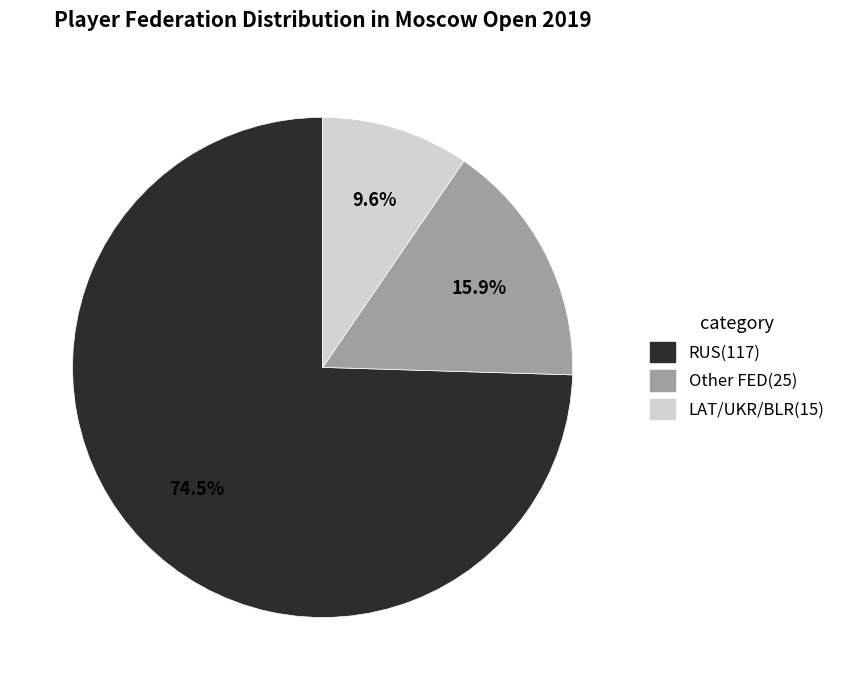

How many slices are in this pie chart?

3